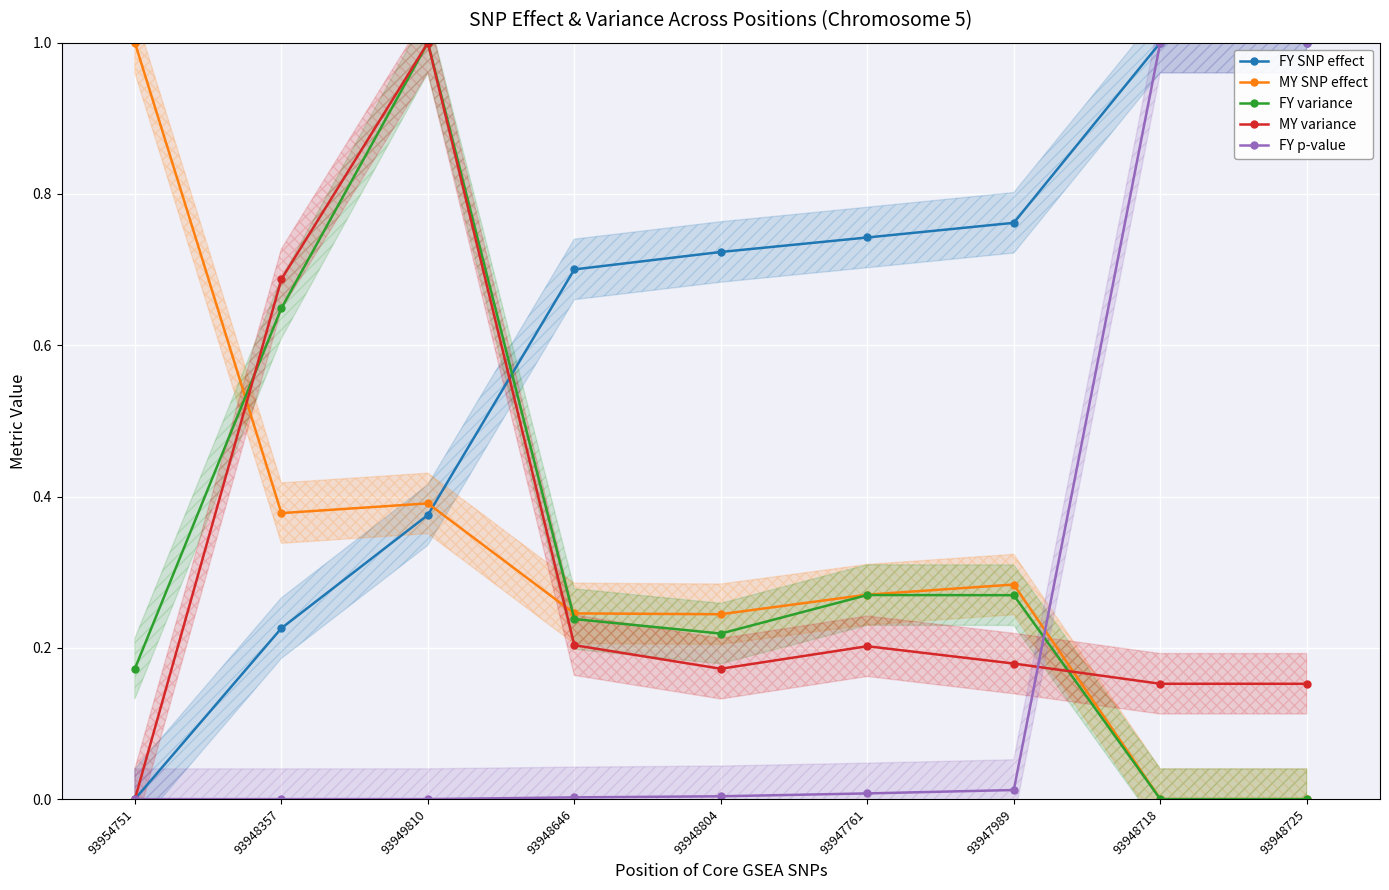

Reading left to right, transcribe all the data shown in this chart.

FY SNP effect: 0.0	0.2	0.4	0.7	0.7	0.7	0.8	1.0	1.0
MY SNP effect: 1.0	0.4	0.4	0.2	0.2	0.3	0.3	0.0	0.0
FY variance: 0.2	0.6	1.0	0.2	0.2	0.3	0.3	0.0	0.0
MY variance: 0.0	0.7	1.0	0.2	0.2	0.2	0.2	0.2	0.2
FY p-value: 0.0	0.0	0.0	0.0	0.0	0.0	0.0	1.0	1.0